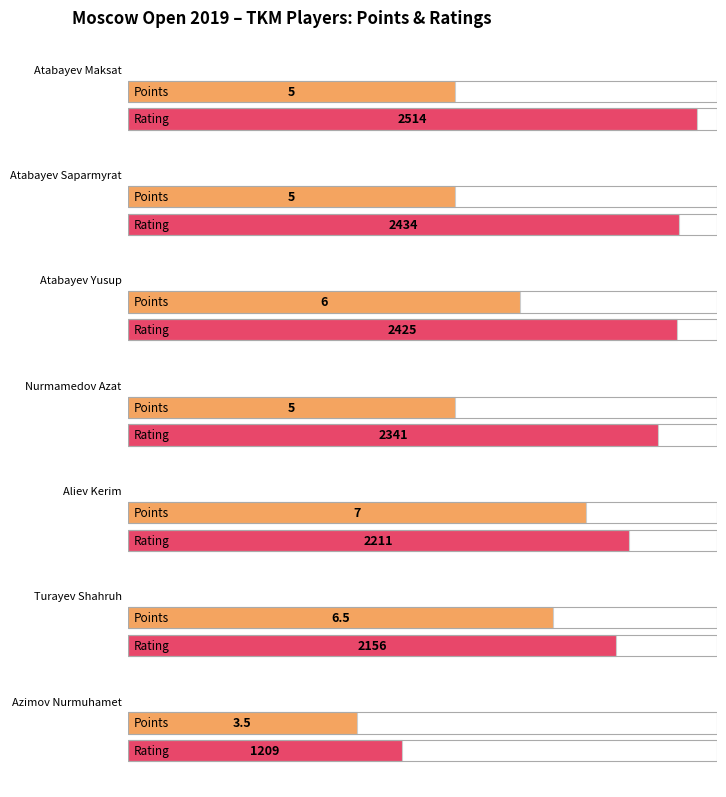

Rank the categories by value from highest to lowest.

Aliev Kerim, Turayev Shahruh, Atabayev Yusup, Atabayev Maksat, Atabayev Saparmyrat, Nurmamedov Azat, Azimov Nurmuhamet